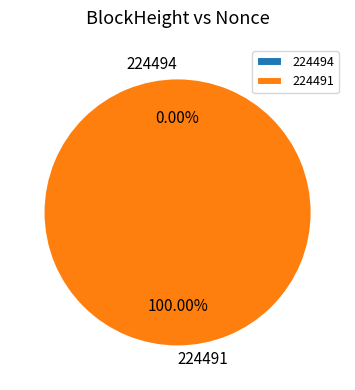

To the nearest percent, what percentage of the pie is 224491?

100%